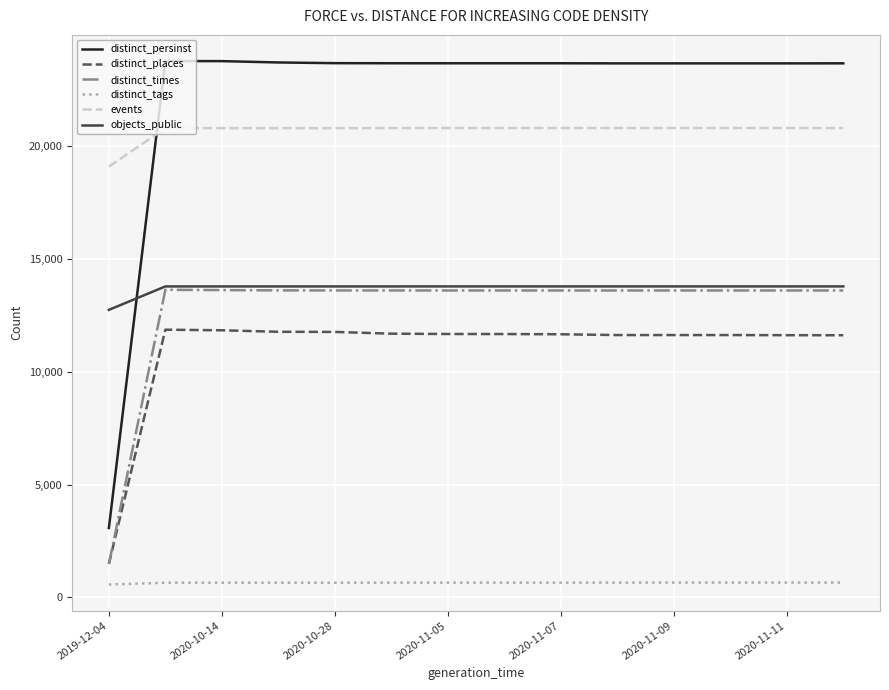

What is the lowest value of the events series?

19085